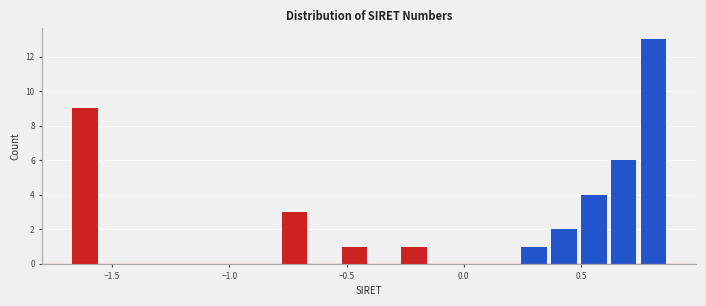

Around what value on the x-axis is the tallest bar? Give the approximate position of its centre, as read against the axis.

0.80